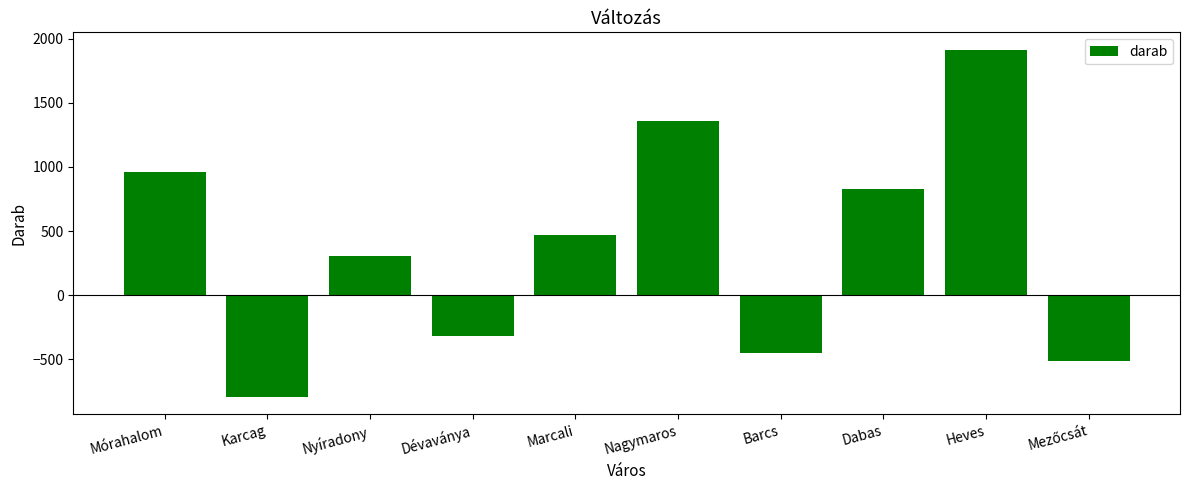

What is the sum of all values?

3755